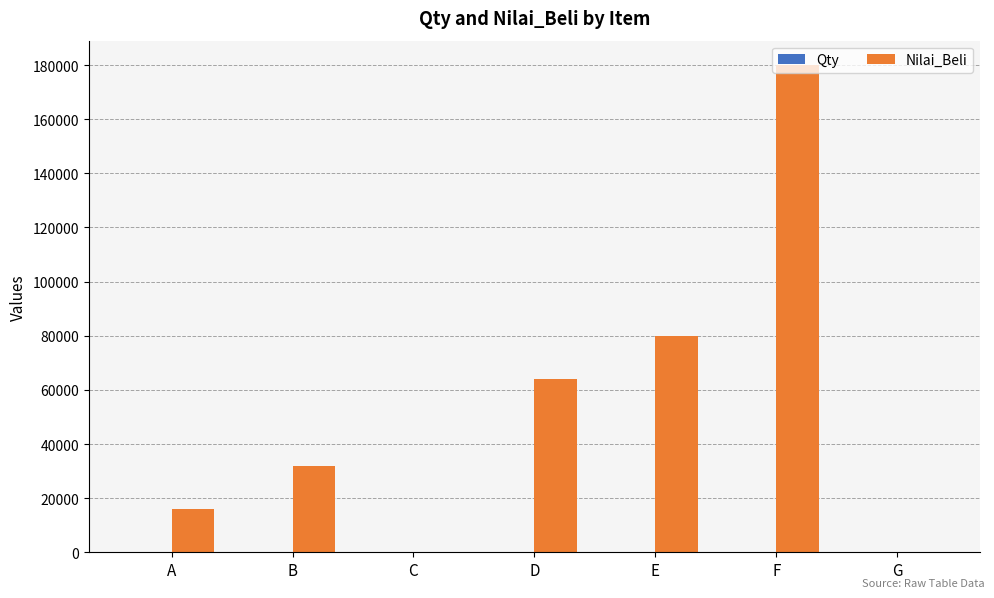

True or false: Nilai_Beli has a value of 106213 at C.

False